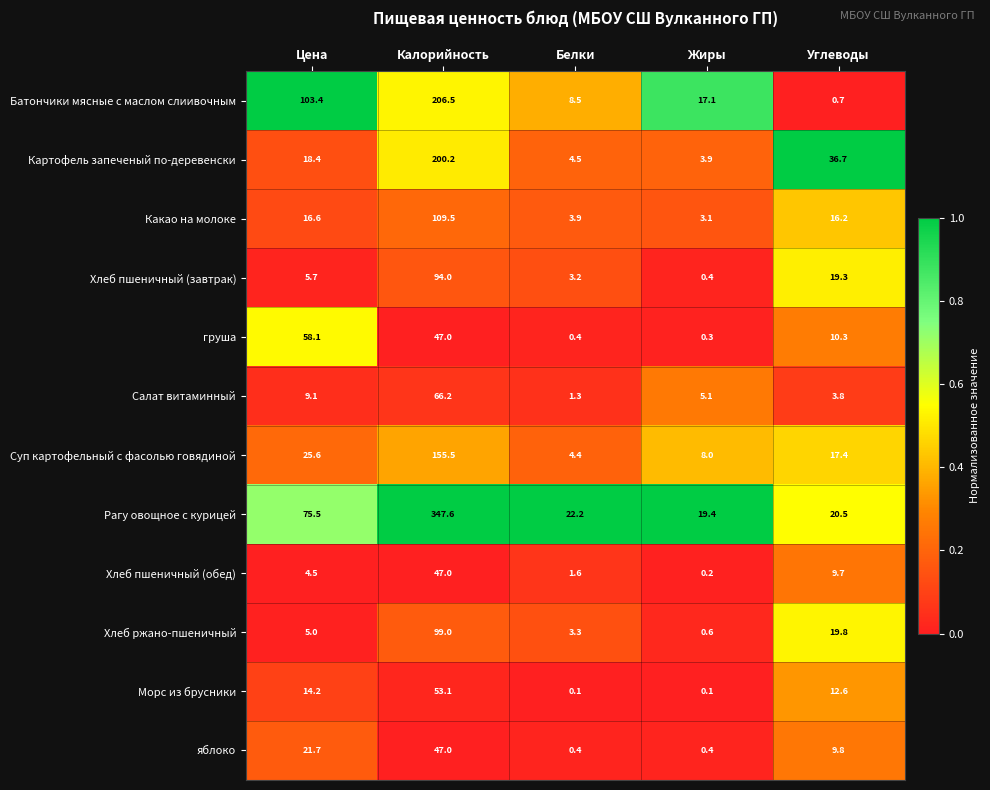

What is the greatest value displayed?

347.6